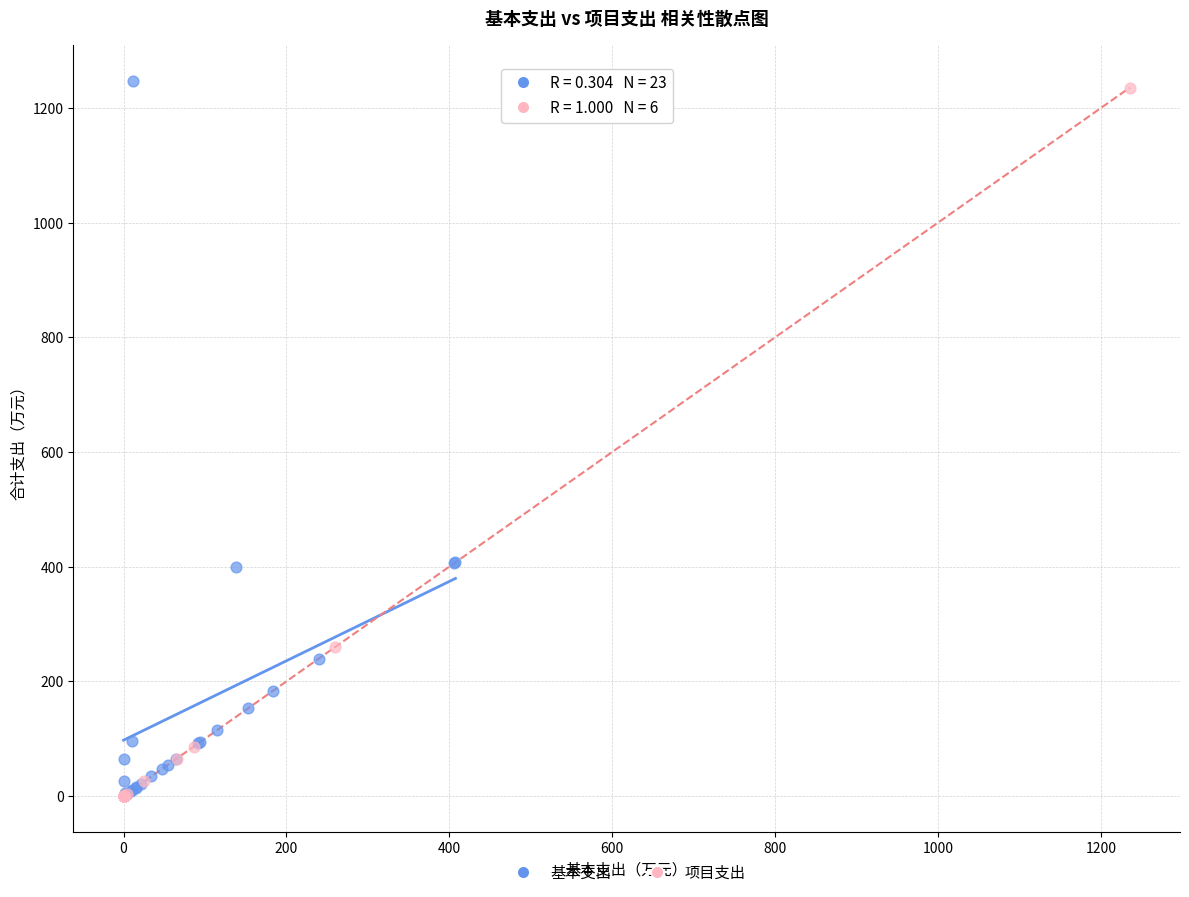

What are all the series names shown in the legend?

基本支出, 项目支出